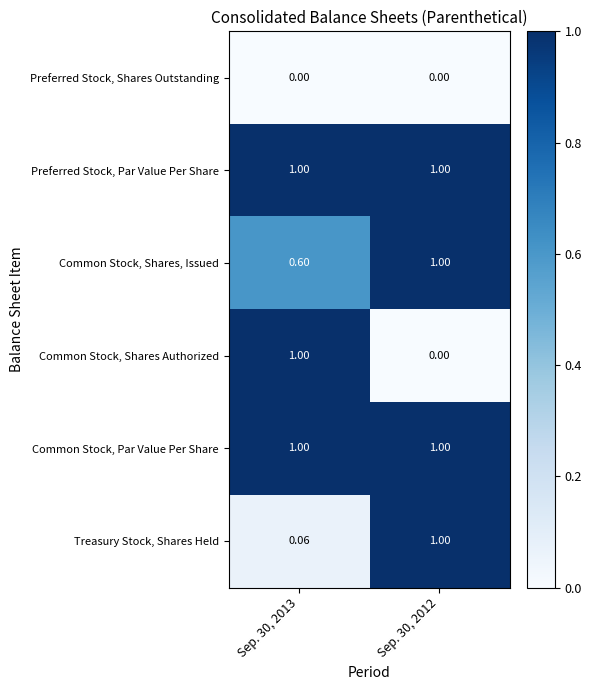

Is the value of Common Stock, Shares Authorized at Sep. 30, 2013 greater than the value of Preferred Stock, Shares Outstanding at Sep. 30, 2013?

Yes